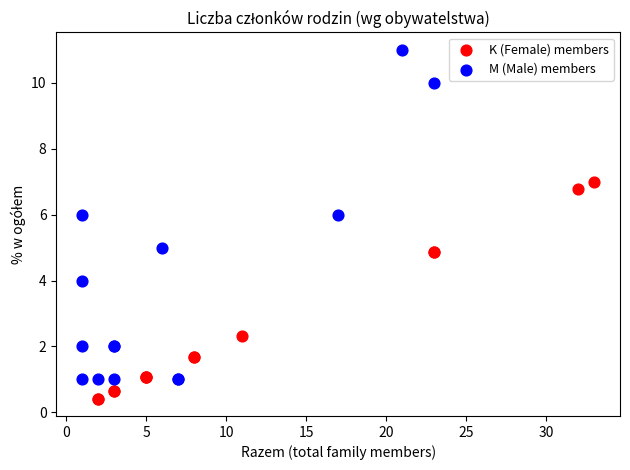

Which series contains the highest Y value?

M (Male) members